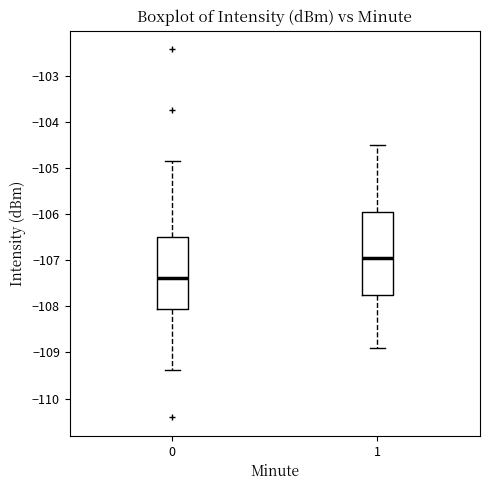

Comparing the boxes themselves (not the whiskers), which one is the tallest?

1